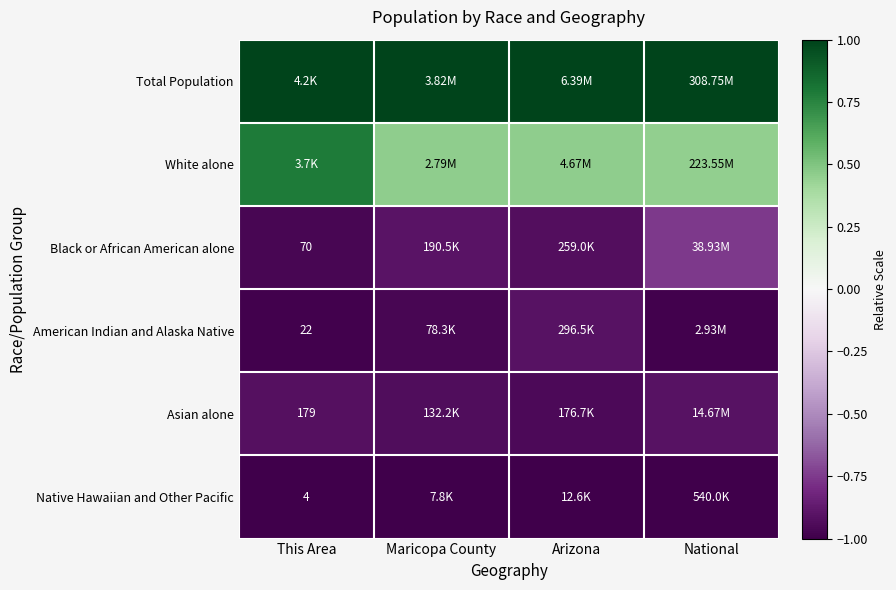

True or false: Native Hawaiian and Other Pacific has a value of -1.5 at Maricopa County.

False